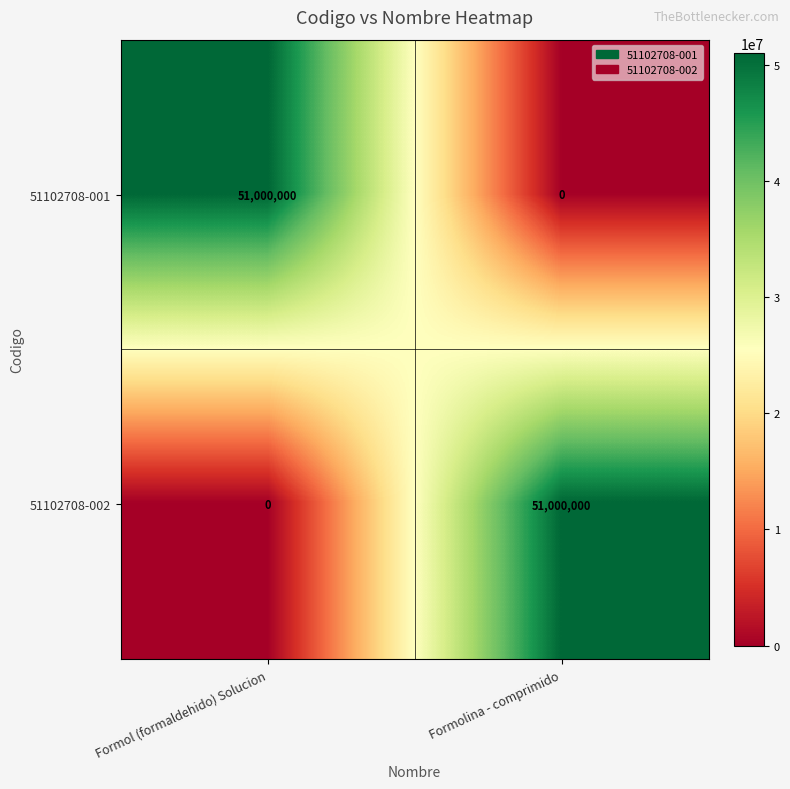

What is the total value across all series at Formol (formaldehido) Solucion?

51000000